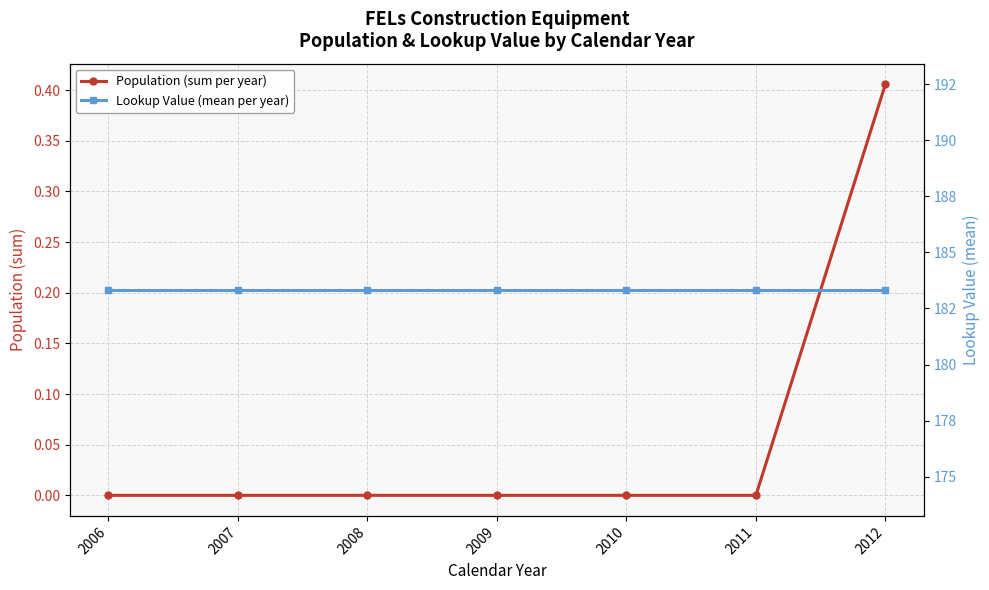

Rank the series by their average value, from lowest to highest.

Population (sum per year), Lookup Value (mean per year)